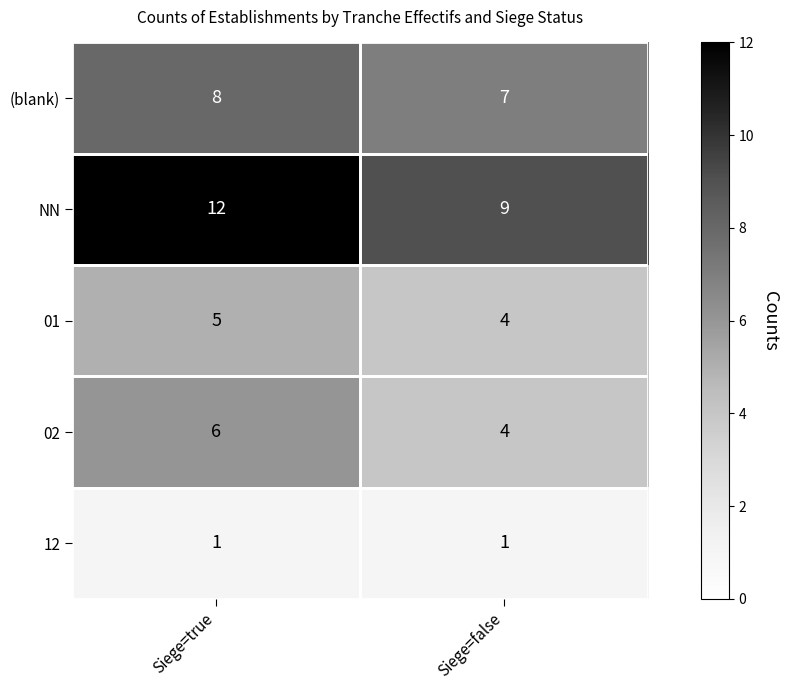

Where is 01 nearest to the value 4?

Siege=false